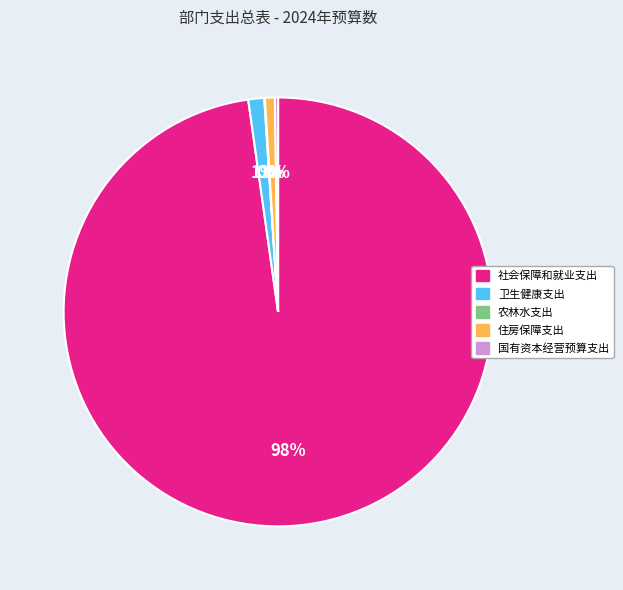

Is there any slice that represents more than half of the pie?

Yes